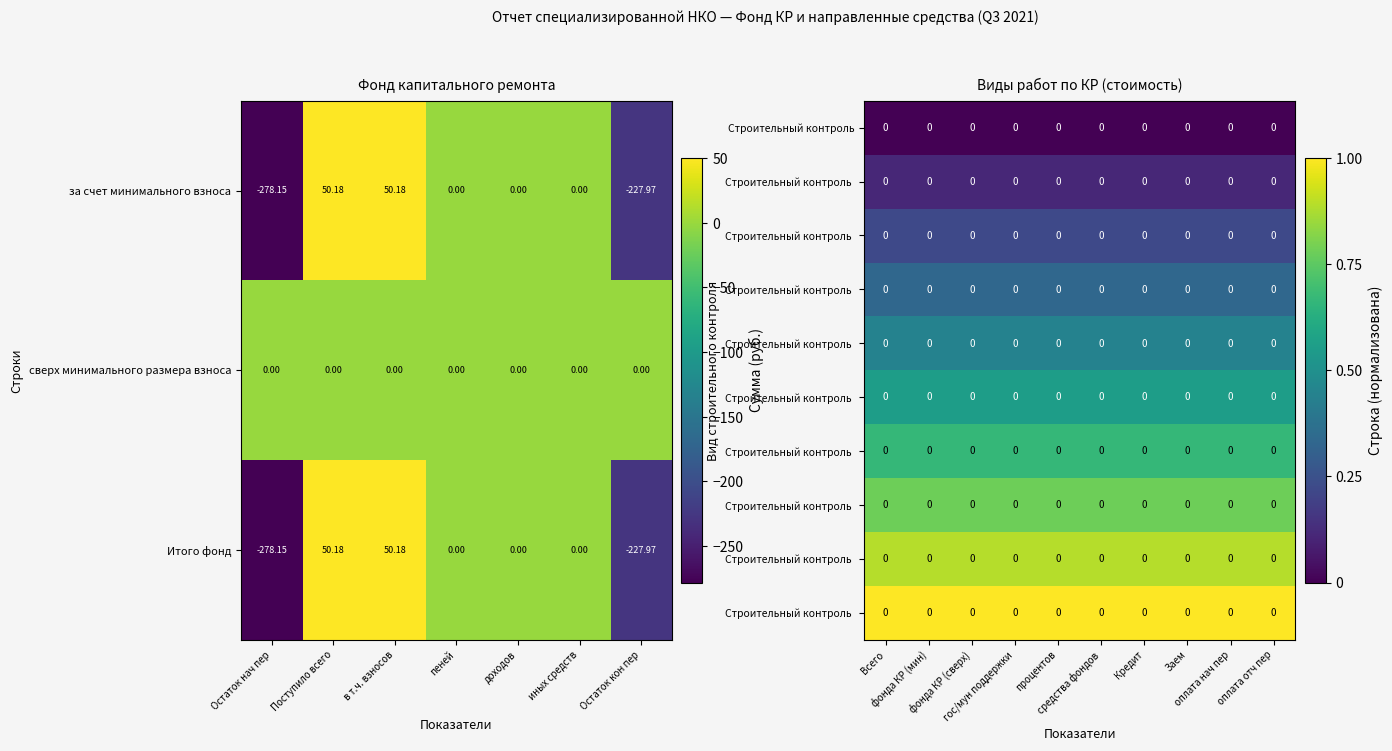

Where does the Итого фонд series first go above 0?

Поступило всего